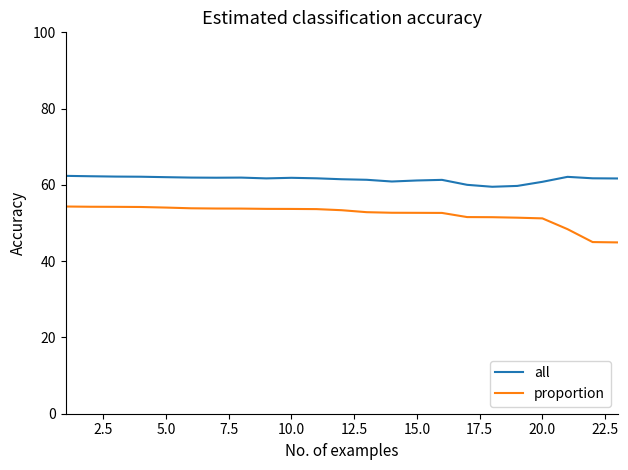

Which series has the largest range (max minus min)?

proportion